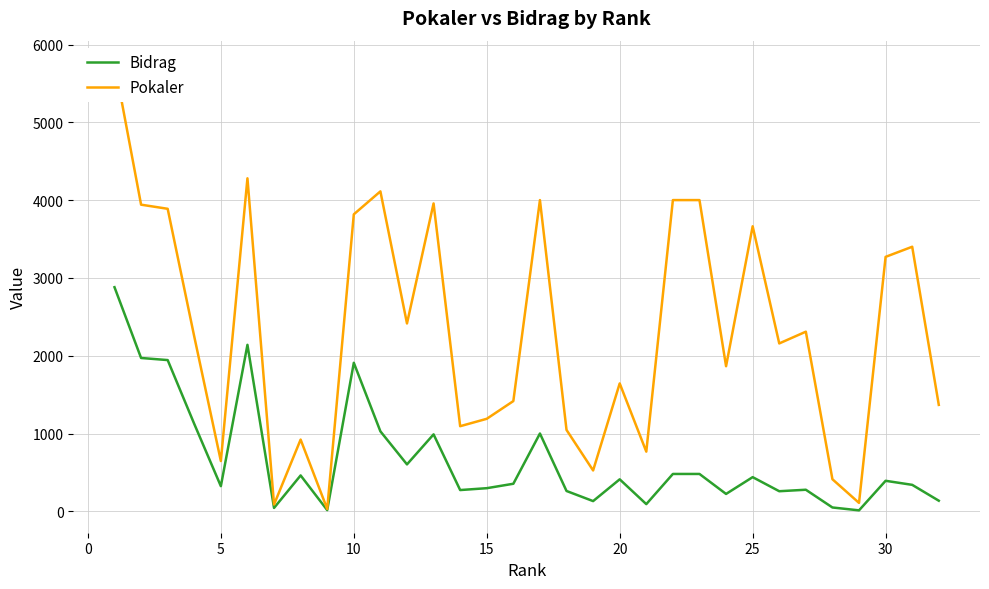

Read the Bidrag value at 10, to the nearest 50.

1900